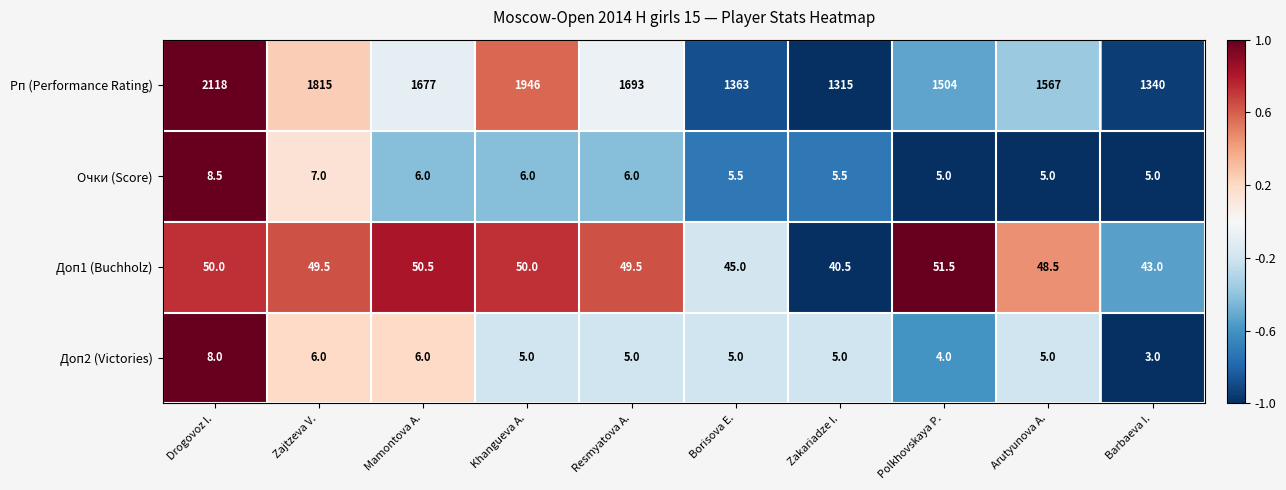

Which series has the largest range (max minus min)?

Рп (Performance Rating)